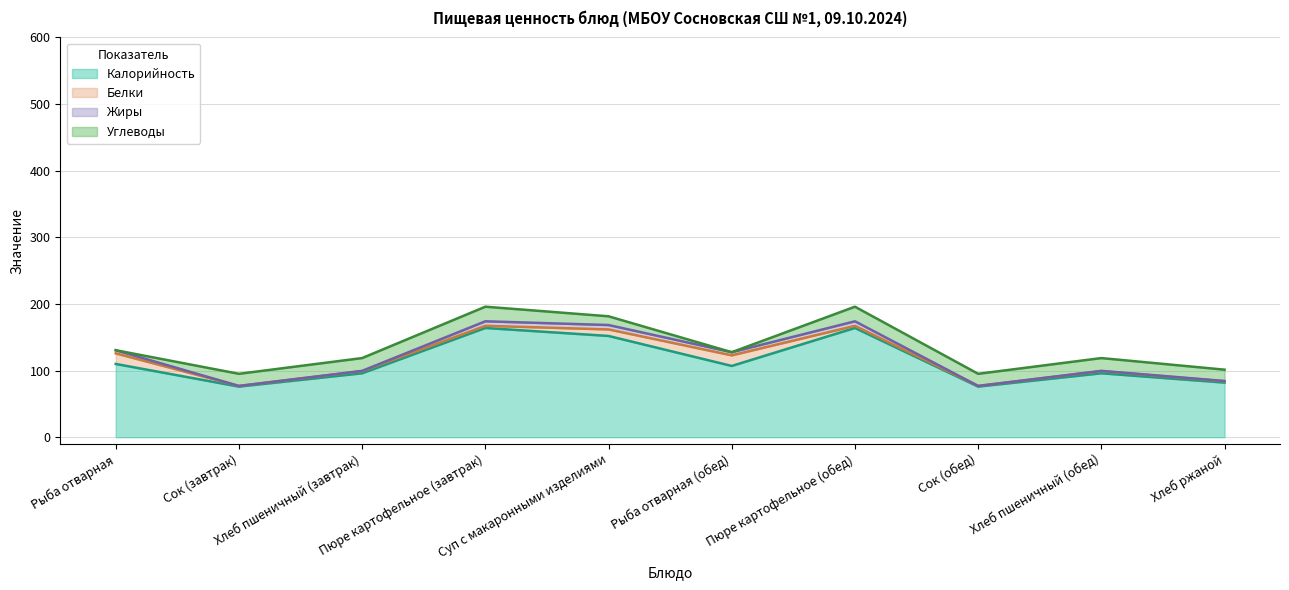

What is the difference between the Жиры values at Рыба отварная and Хлеб пшеничный (завтрак)?

4.3